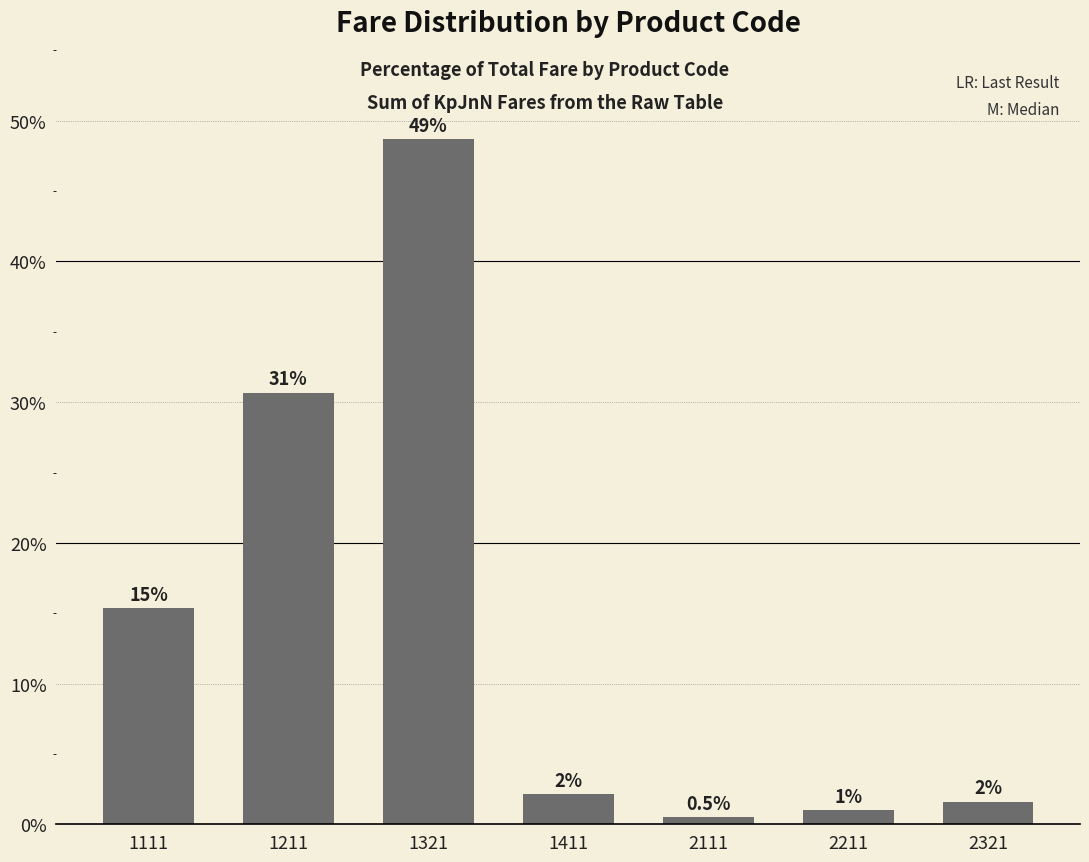

Reading right to left, transcribe all the data shown in this chart.

1.6	1.0	0.5	2.2	48.7	30.7	15.4